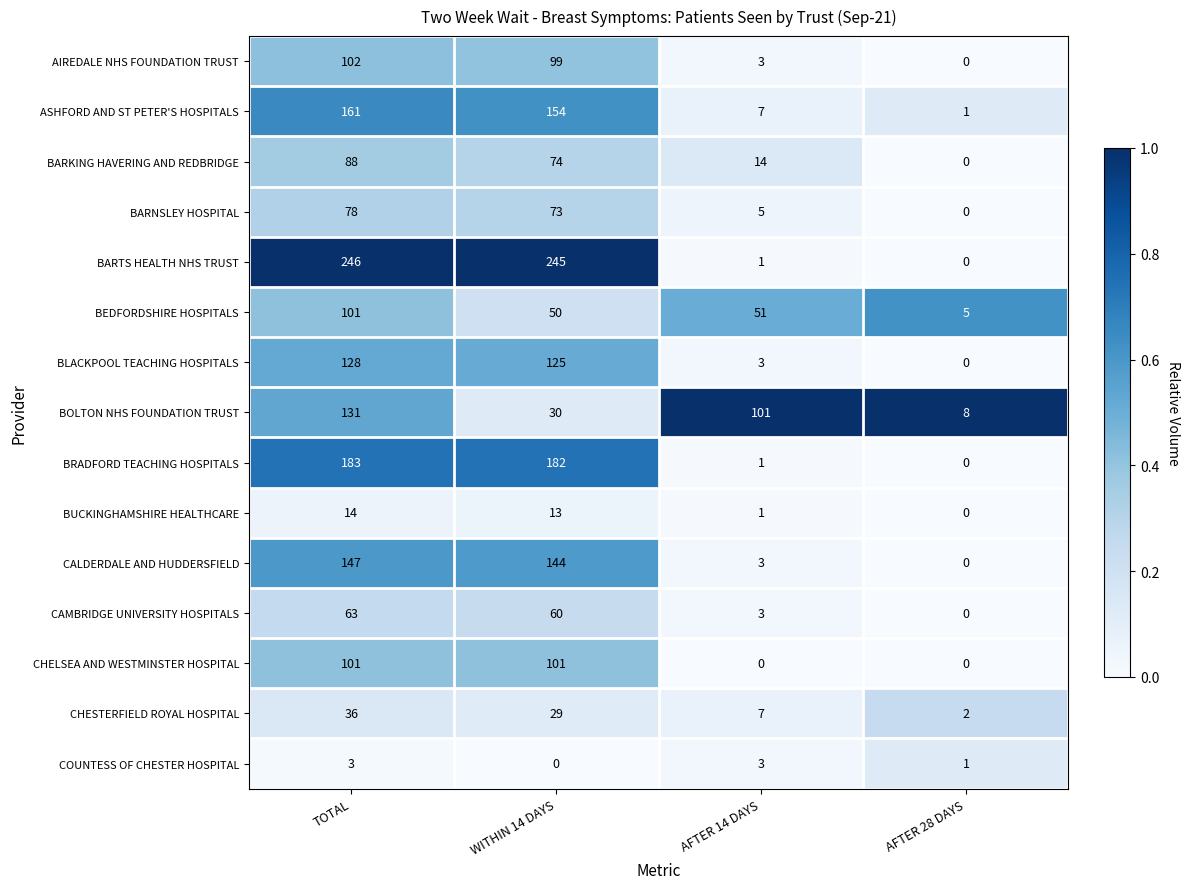

Which label corresponds to the largest value in the chart?

TOTAL